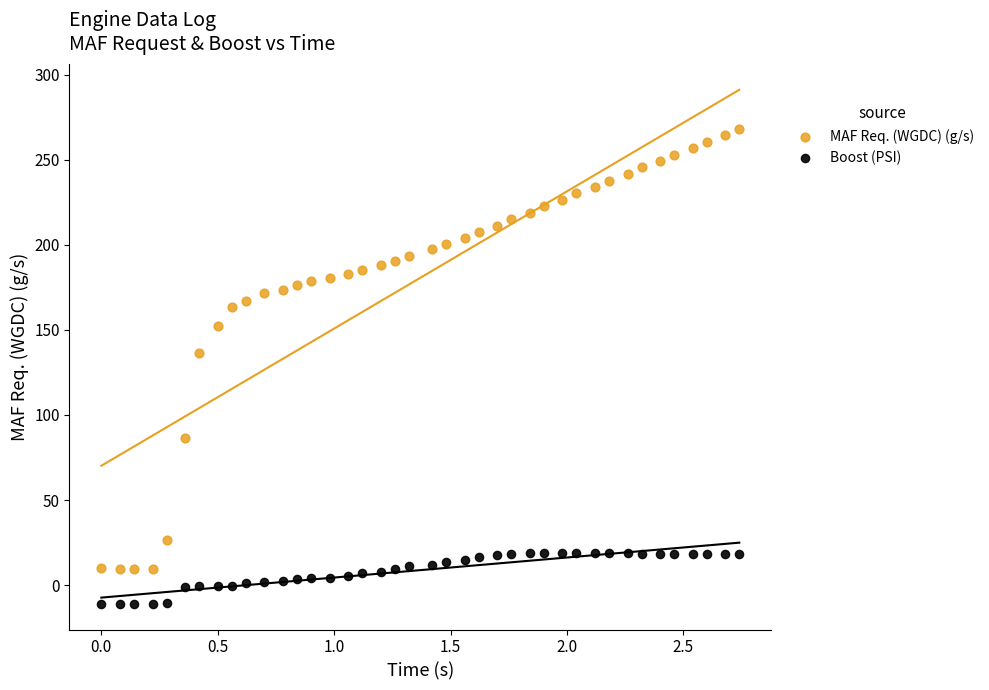

Which series has the largest Y range (max minus min)?

MAF Req. (WGDC) (g/s)